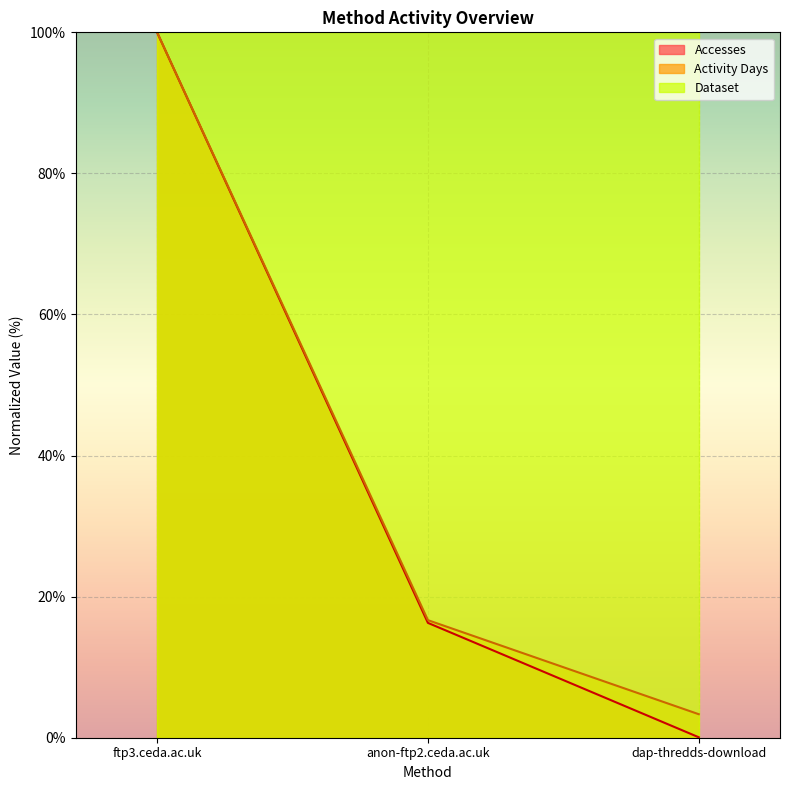

What is the lowest value of the Accesses series?

0.1